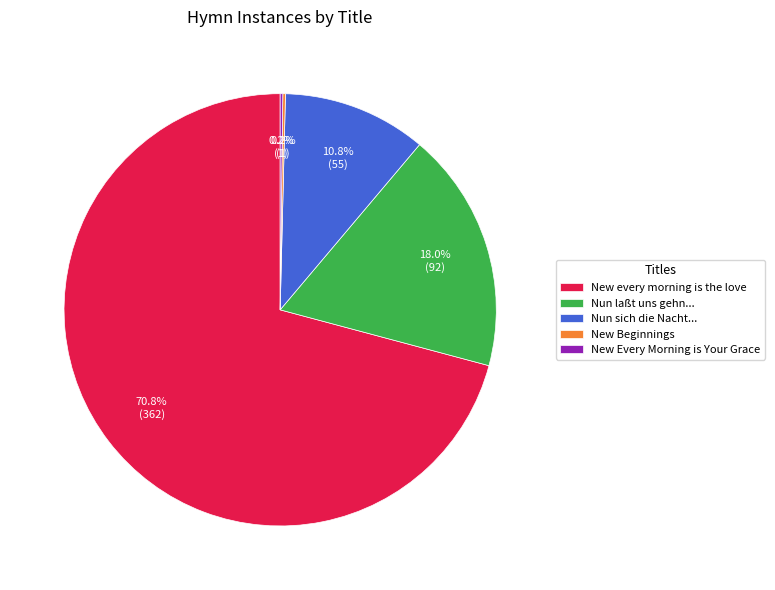

What is the largest slice in the pie chart?

New every morning is the love